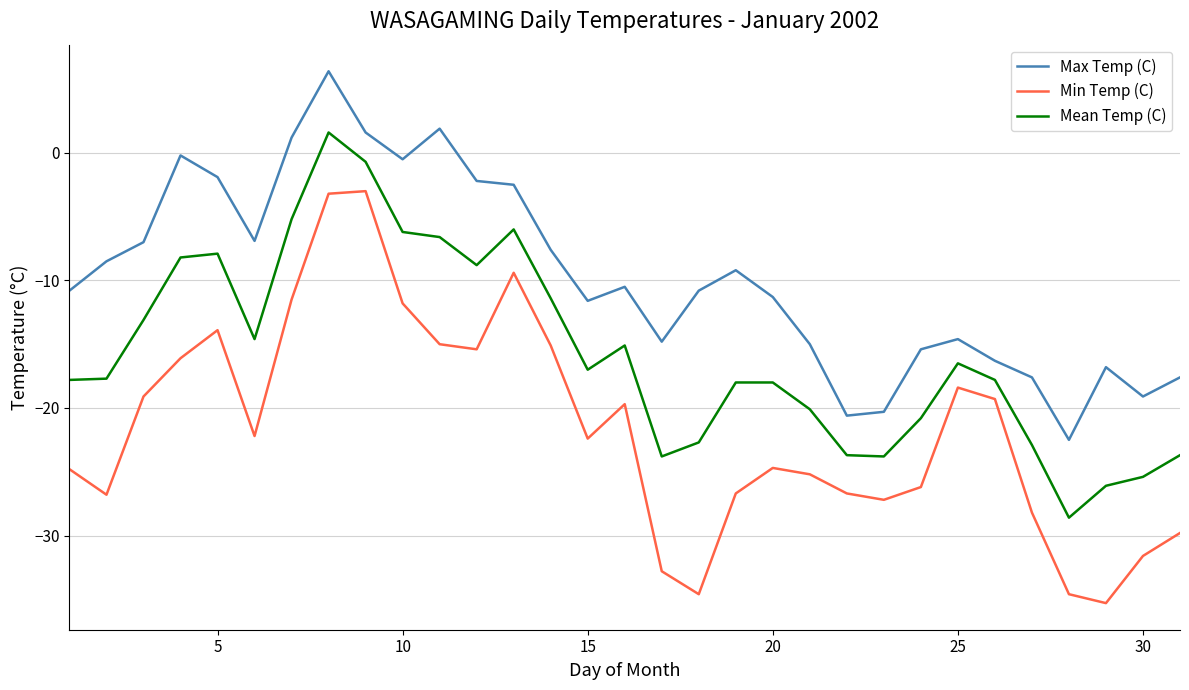

In Min Temp (C), how many points are lower than both neighbors (excluding endpoints)?

7